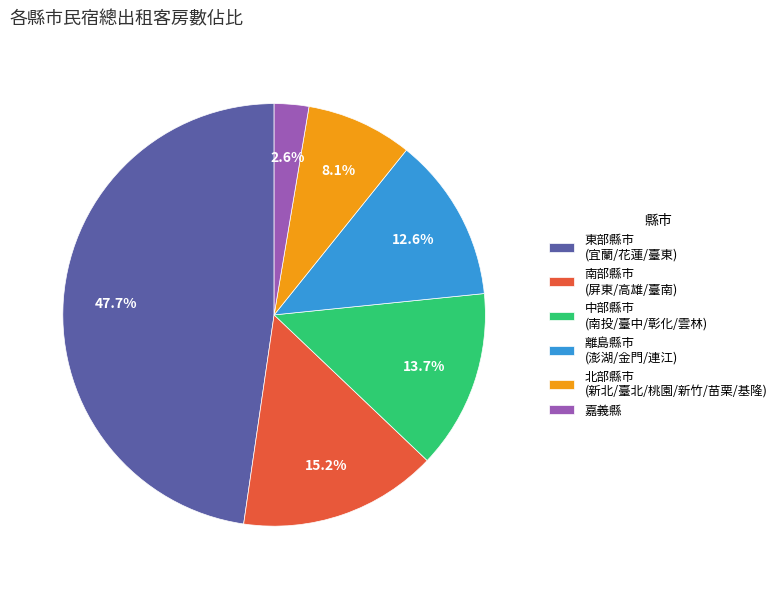

How many slices are in this pie chart?

6